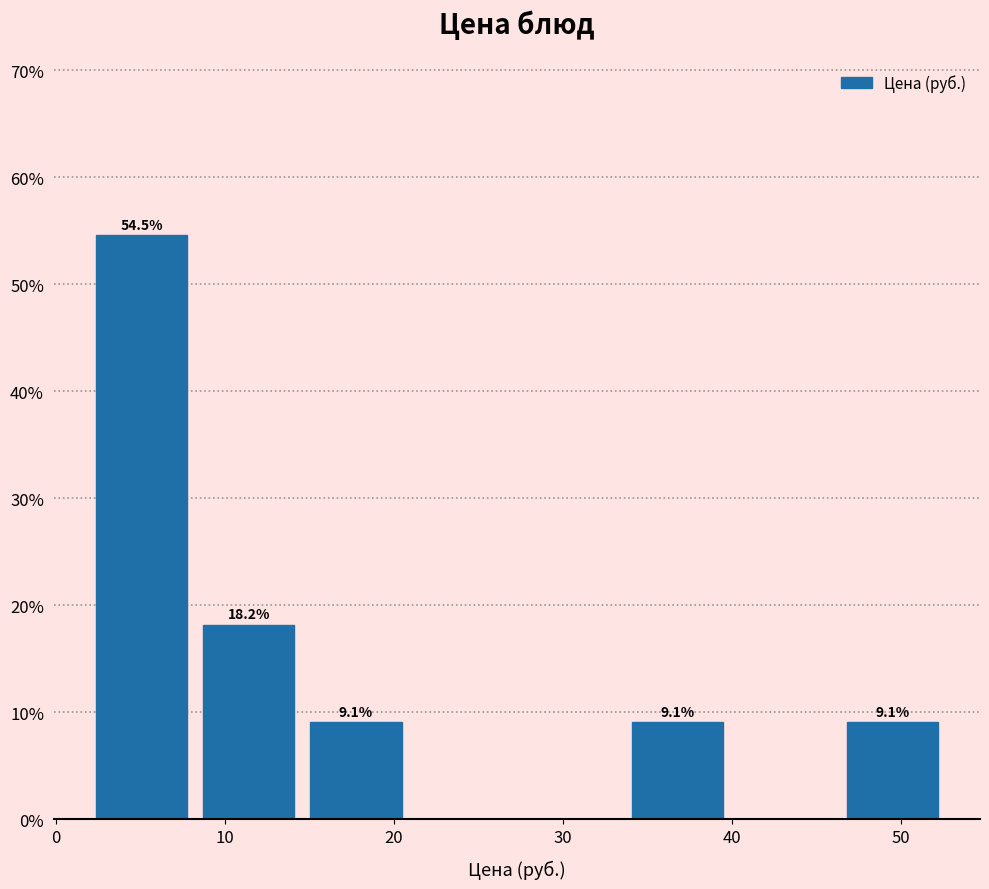

Over which range of the x-axis is the bar tallest?

2 to 8